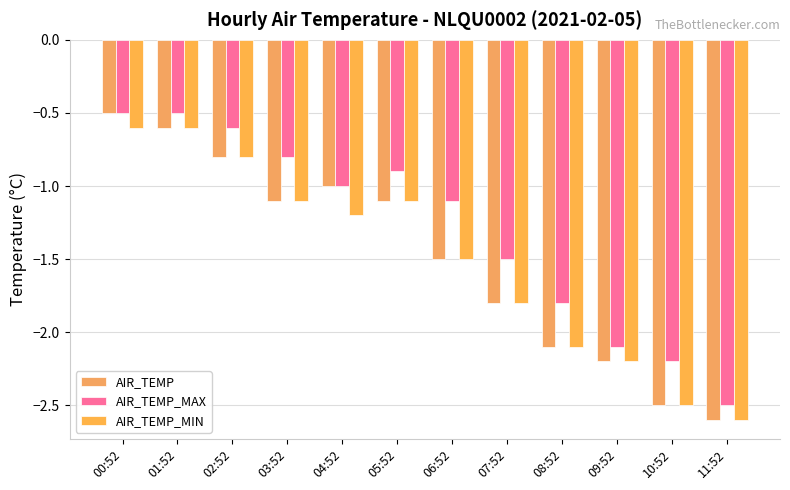

The AIR_TEMP_MIN series shows -2.5 at 10:52. True or false?

True